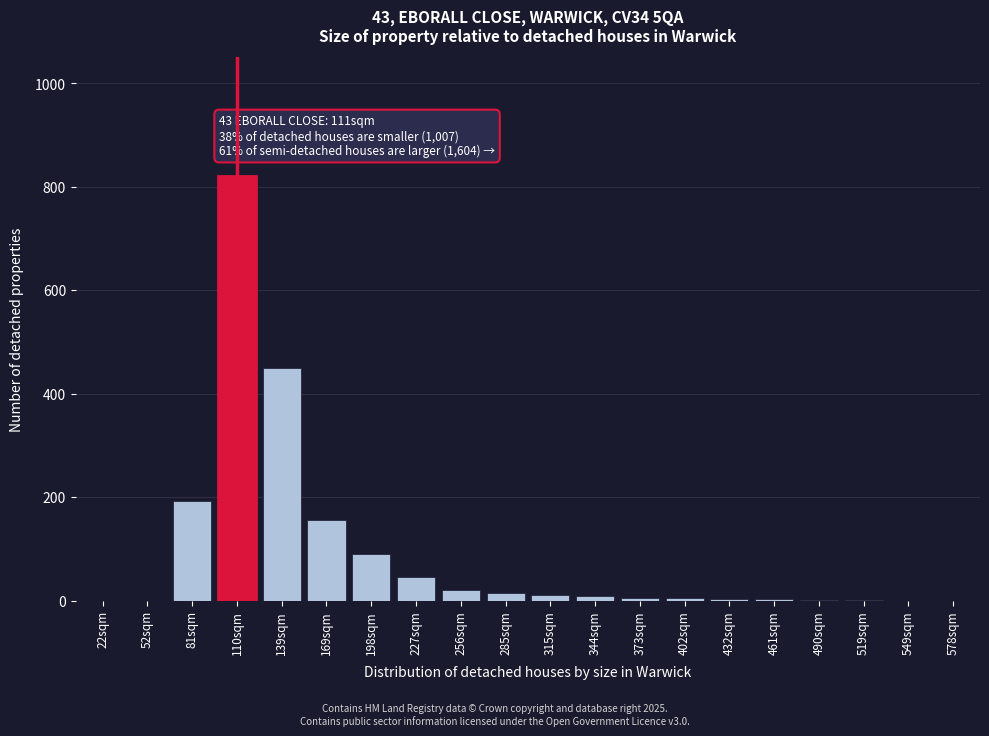

At which label is the value closest to 410?

139sqm